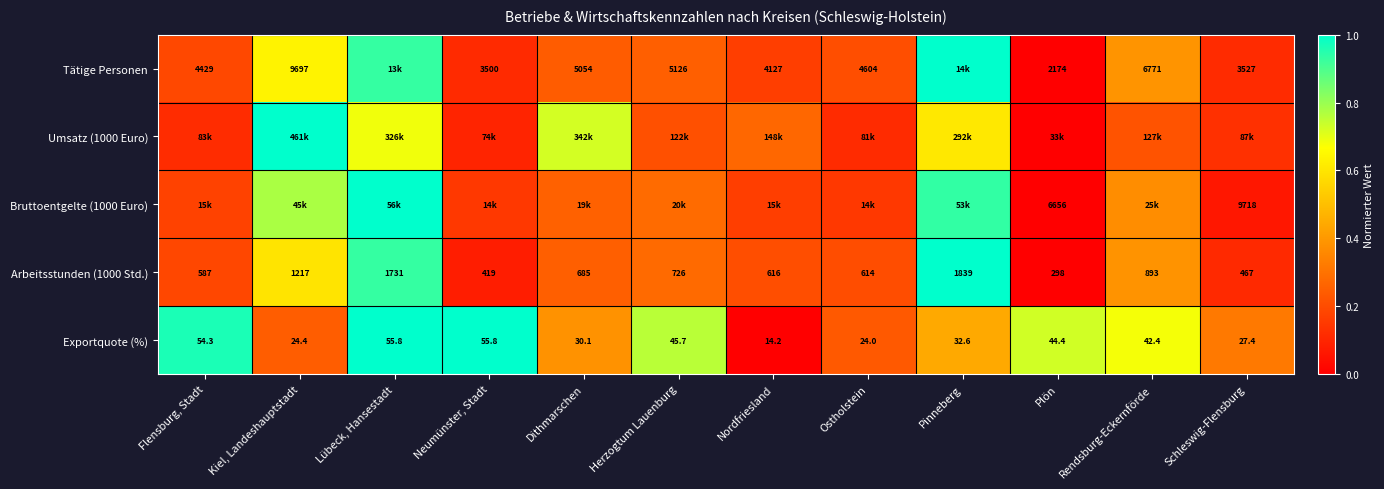

Where does the Arbeitsstunden (1000 Std.) series first go above 685?

Kiel, Landeshauptstadt